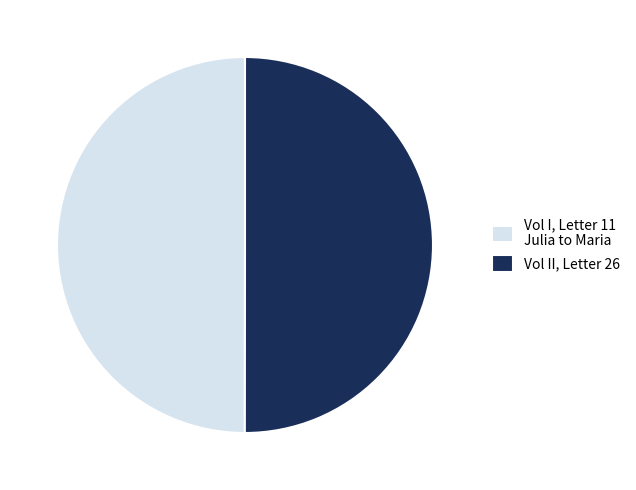

The Vol II, Letter 26 slice represents 55% of the pie. True or false?

False